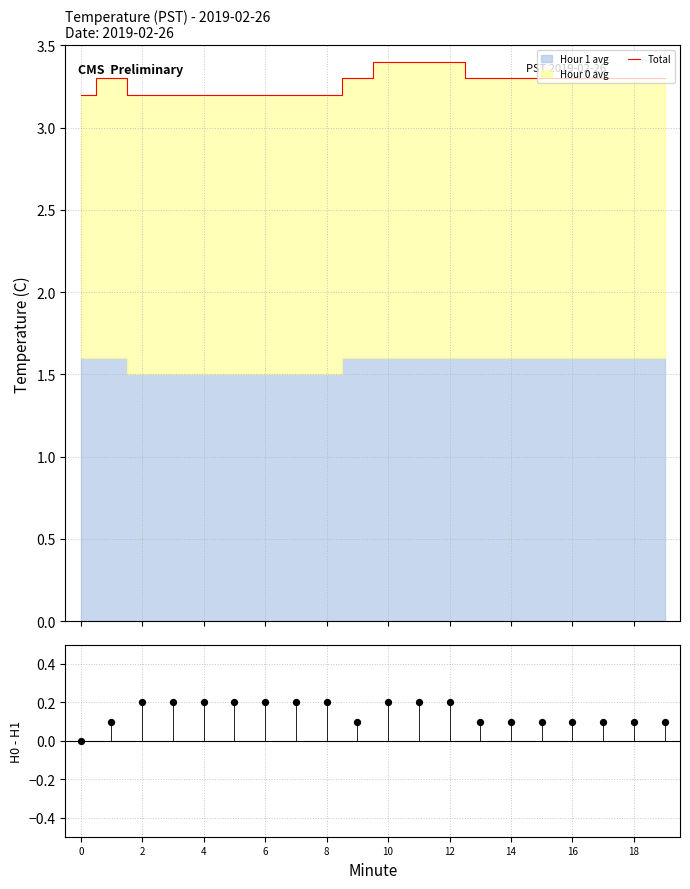

Which series has the largest Y range (max minus min)?

Total